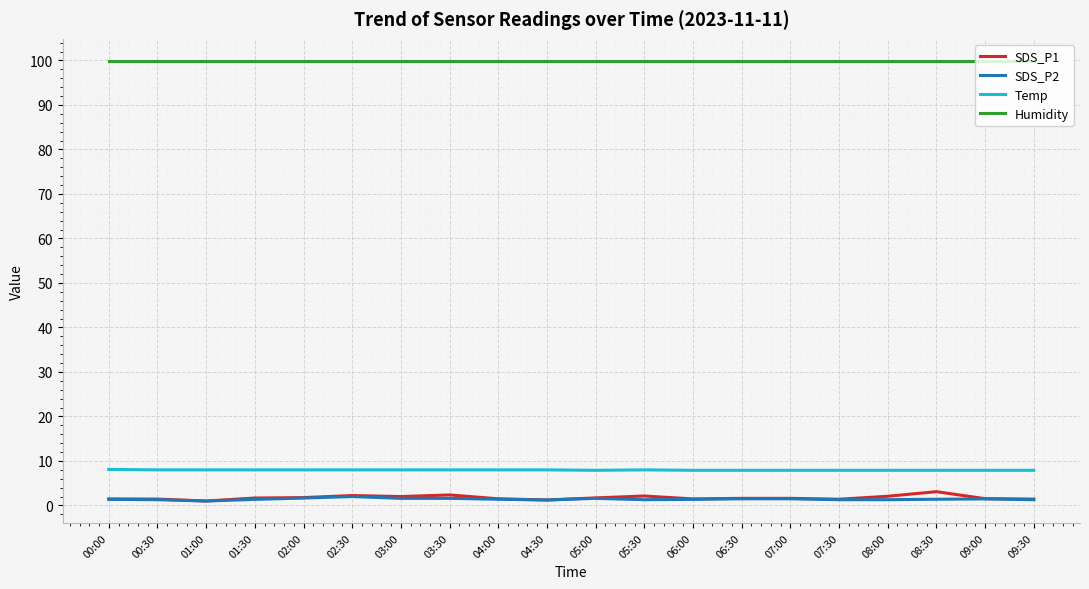

Which series has the largest total across all categories?

Humidity